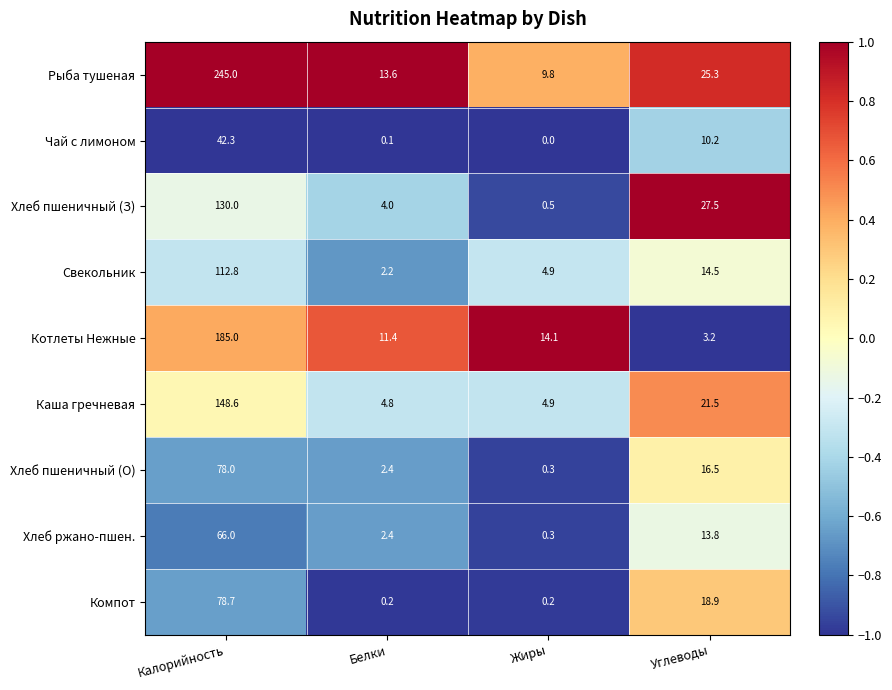

Which category has the highest value across all series?

Калорийность